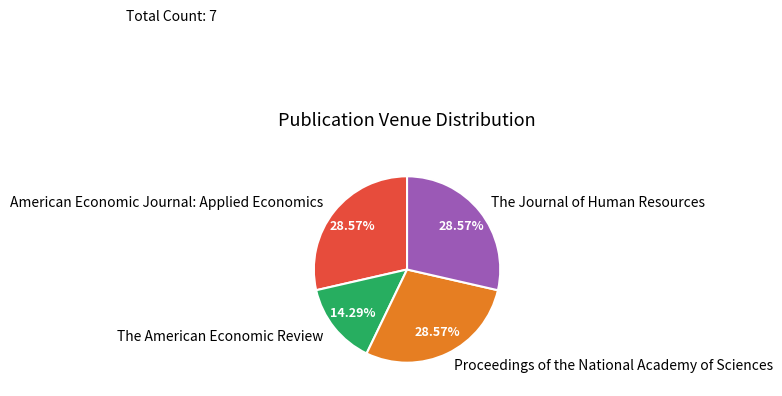

True or false: The American Economic Review accounts for 14% of the total.

True